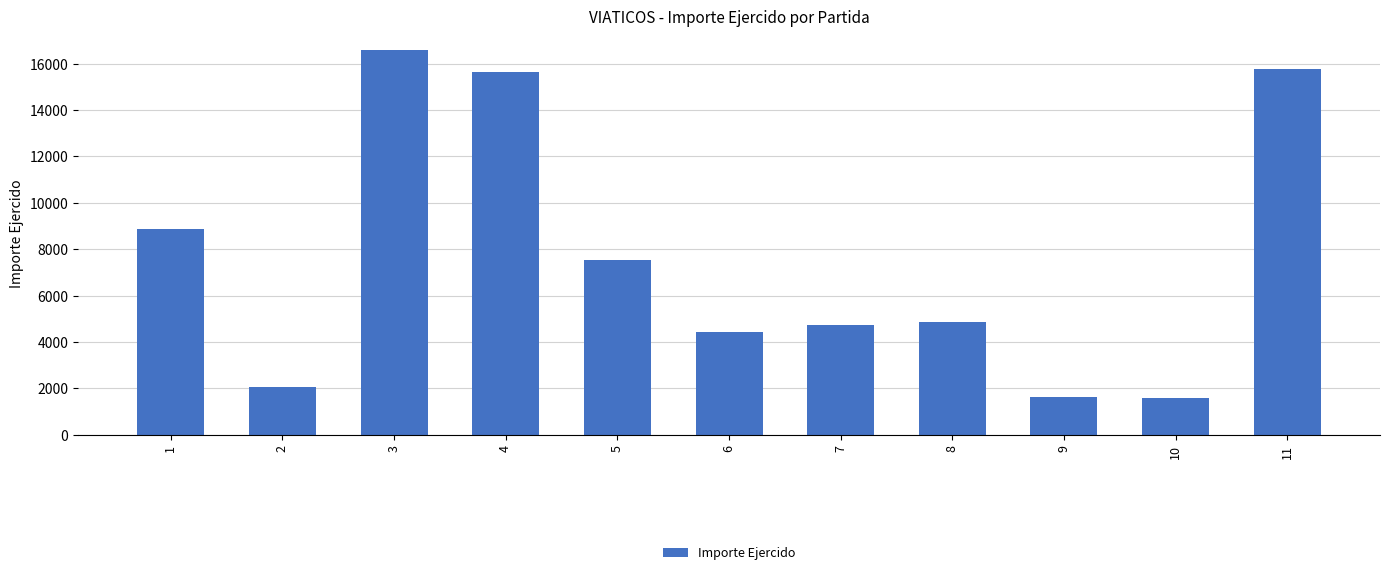

Approximately how many times larger is the value at 10 compared to 6?

0.4